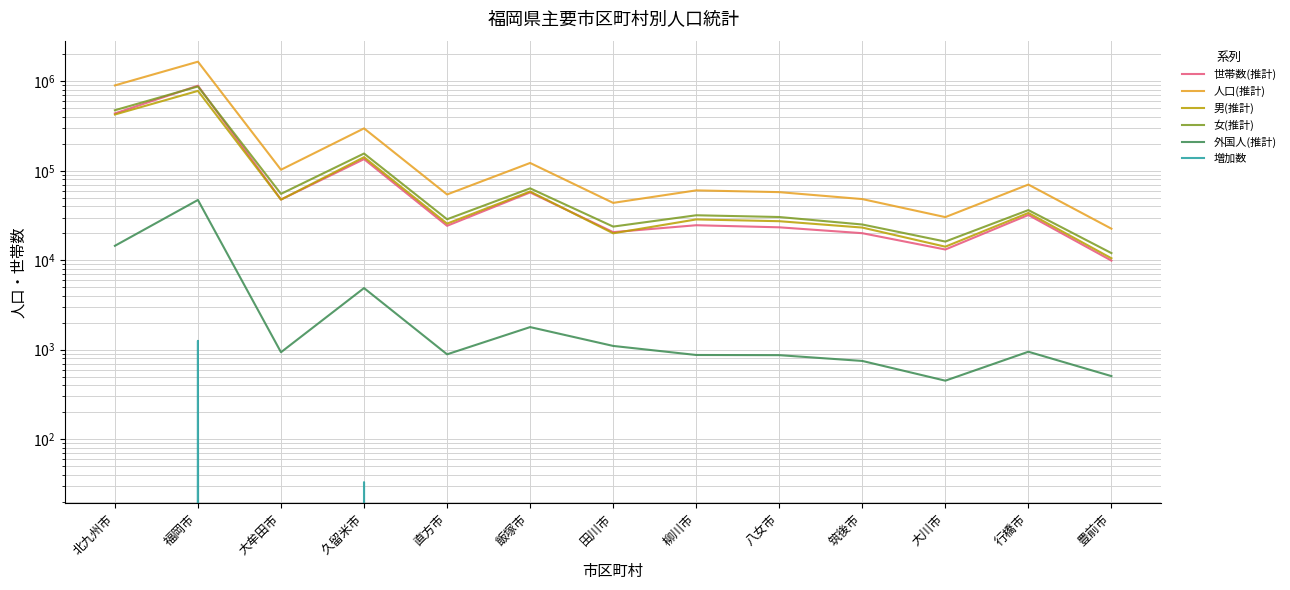

How many series are shown in this chart?

6